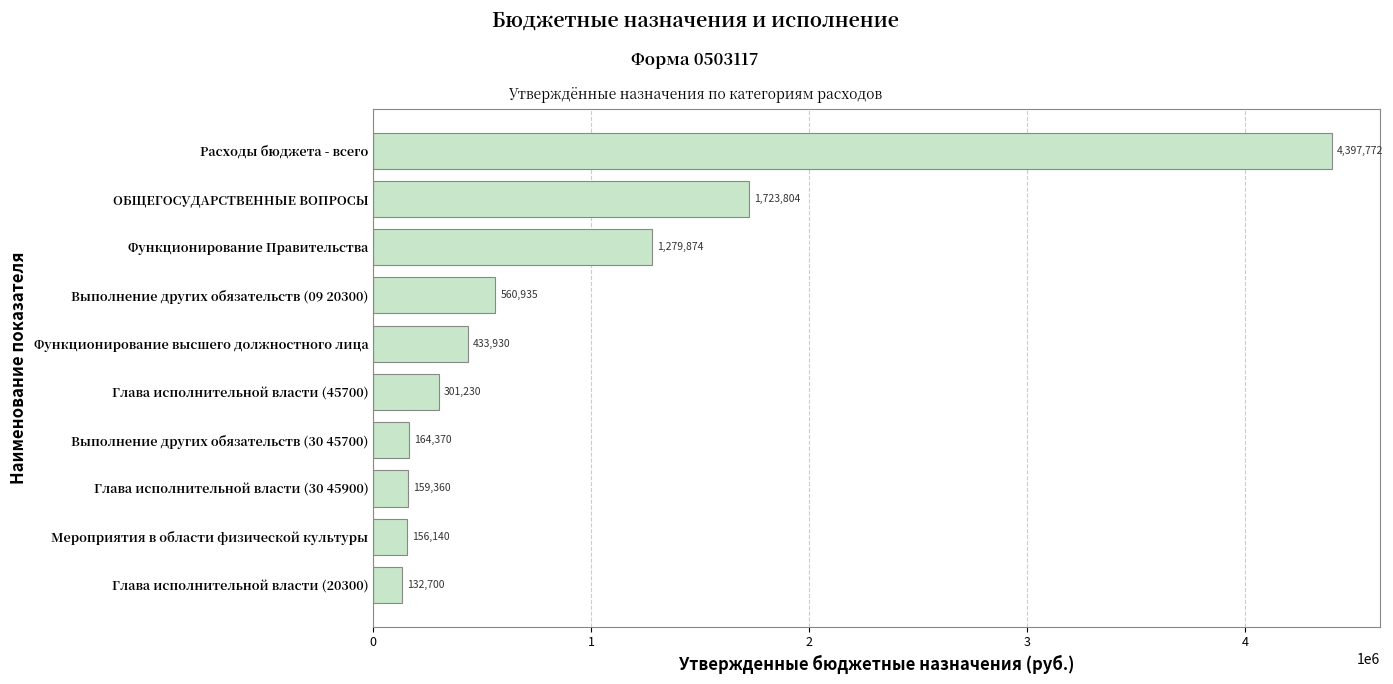

Approximately how many times larger is the value at ОБЩЕГОСУДАРСТВЕННЫЕ ВОПРОСЫ compared to Глава исполнительной власти (45700)?

5.7